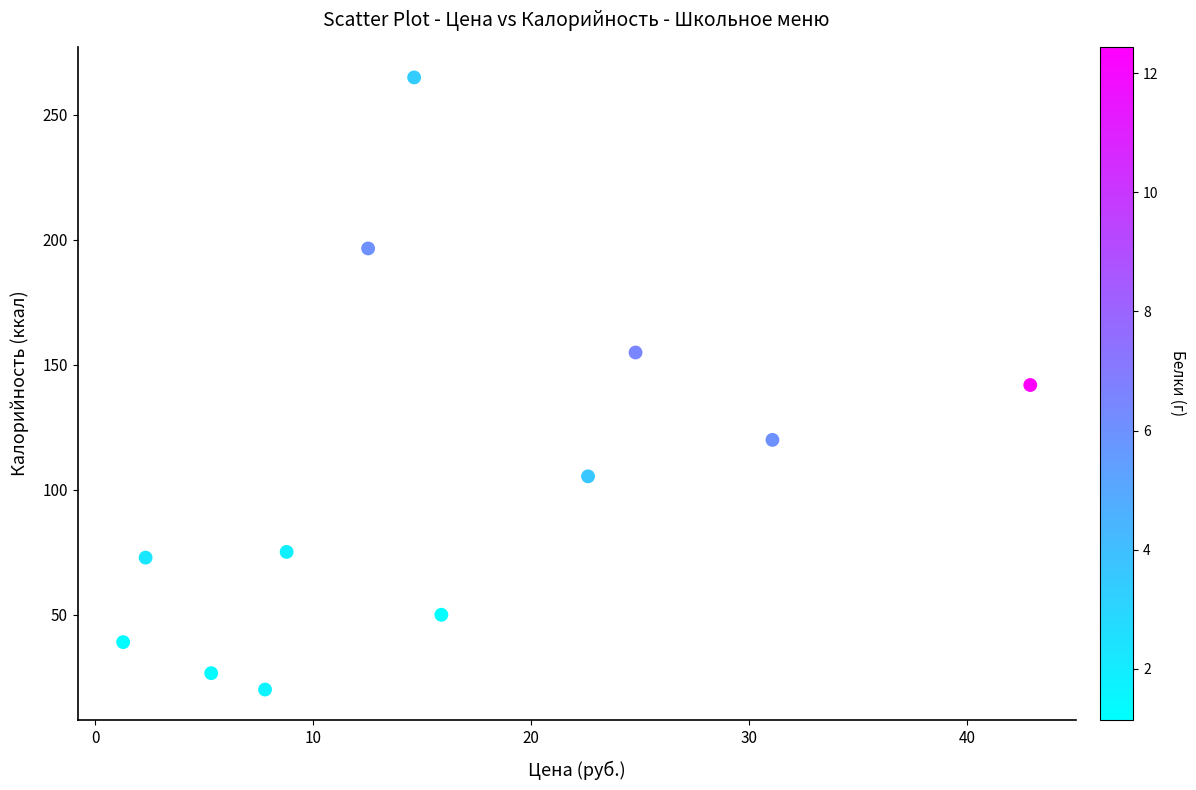

What is the range of X values (max minus min)?

41.6